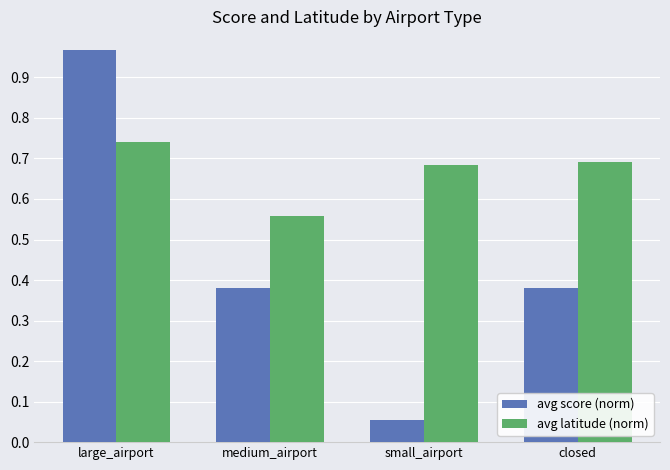

Between large_airport and medium_airport, which series saw the biggest shift?

avg score (norm)